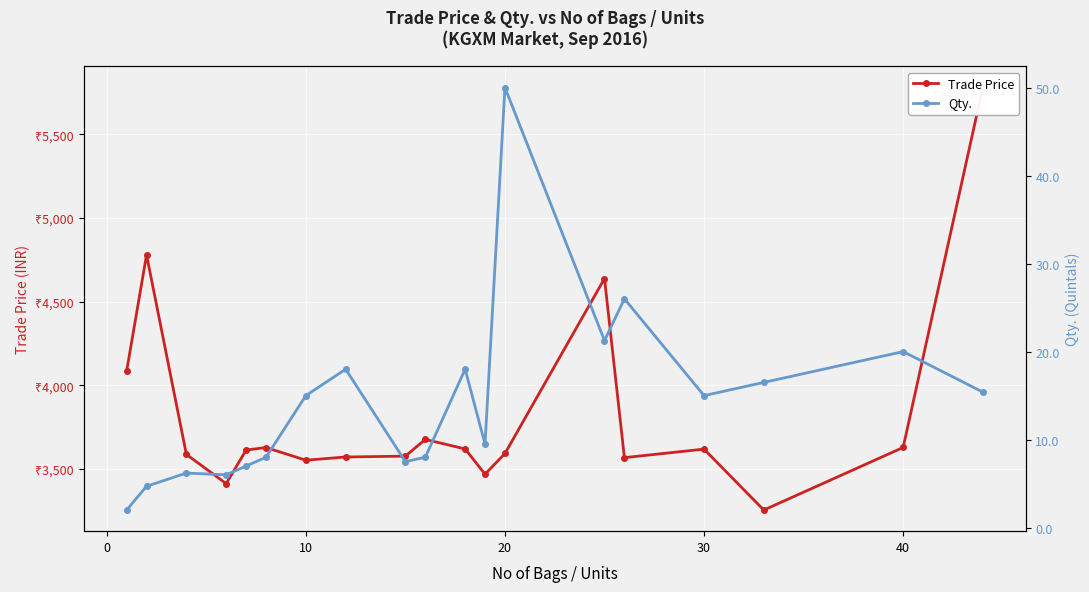

Is this an area chart (filled region under the line)?

No